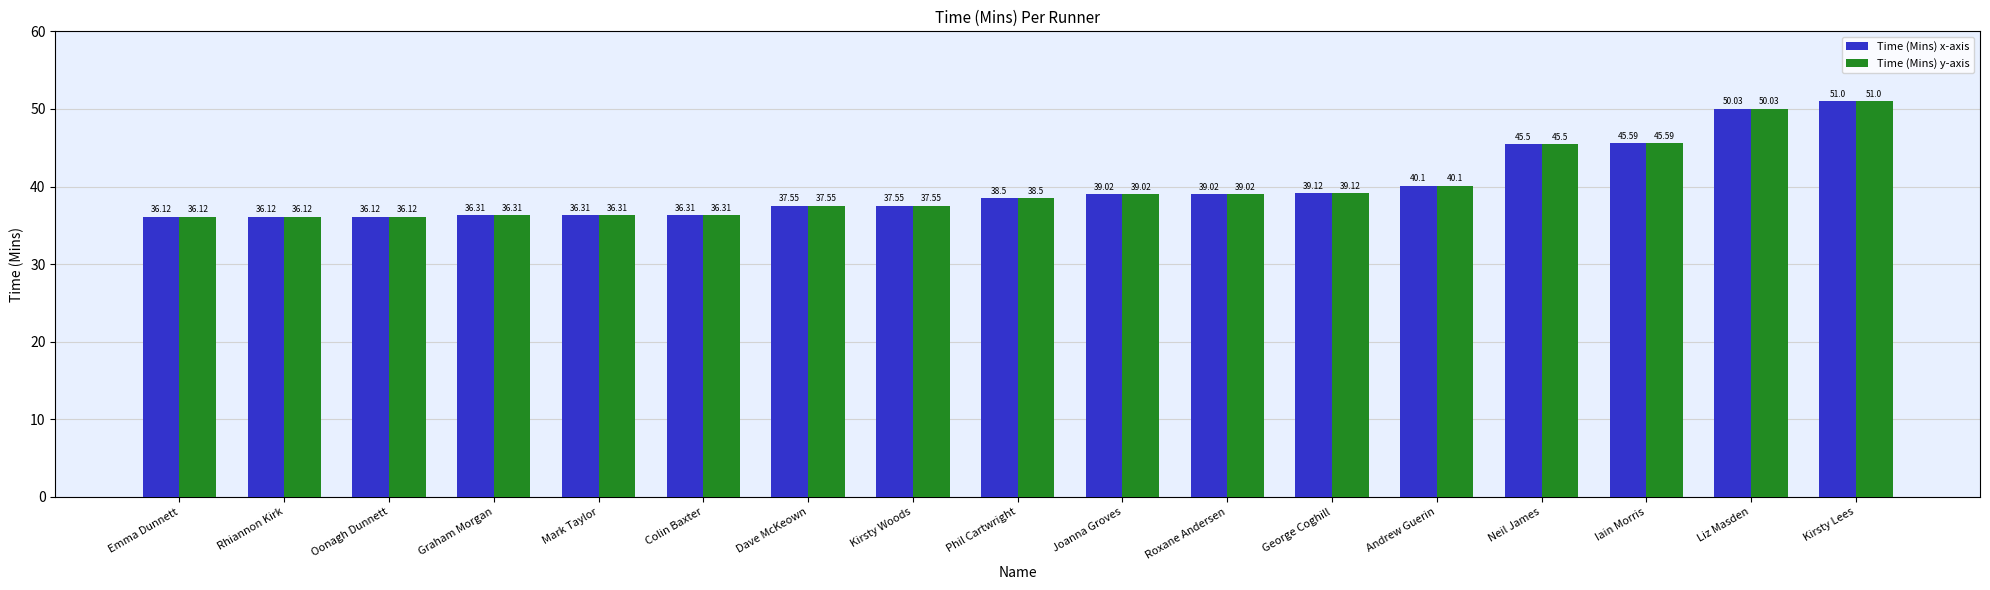

At which category is the sum across all series the highest?

Kirsty Lees